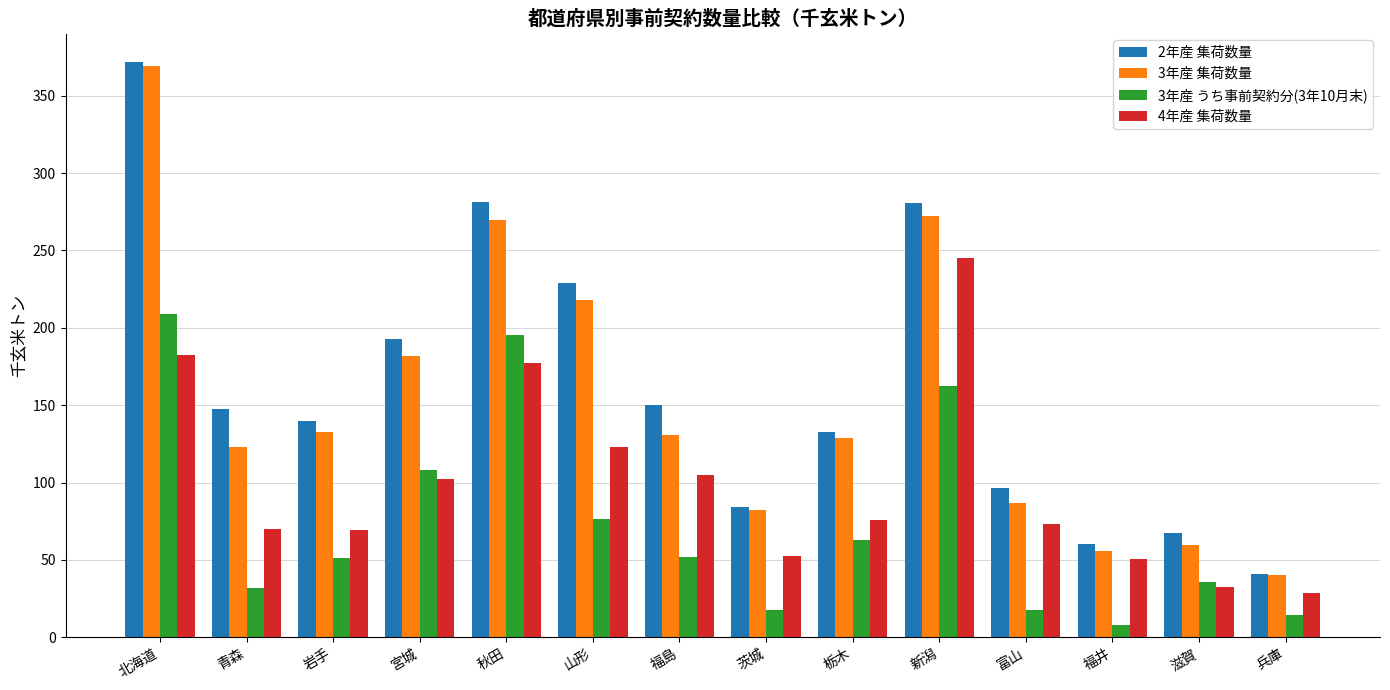

What is the highest value of the 3年産 集荷数量 series?

369.1